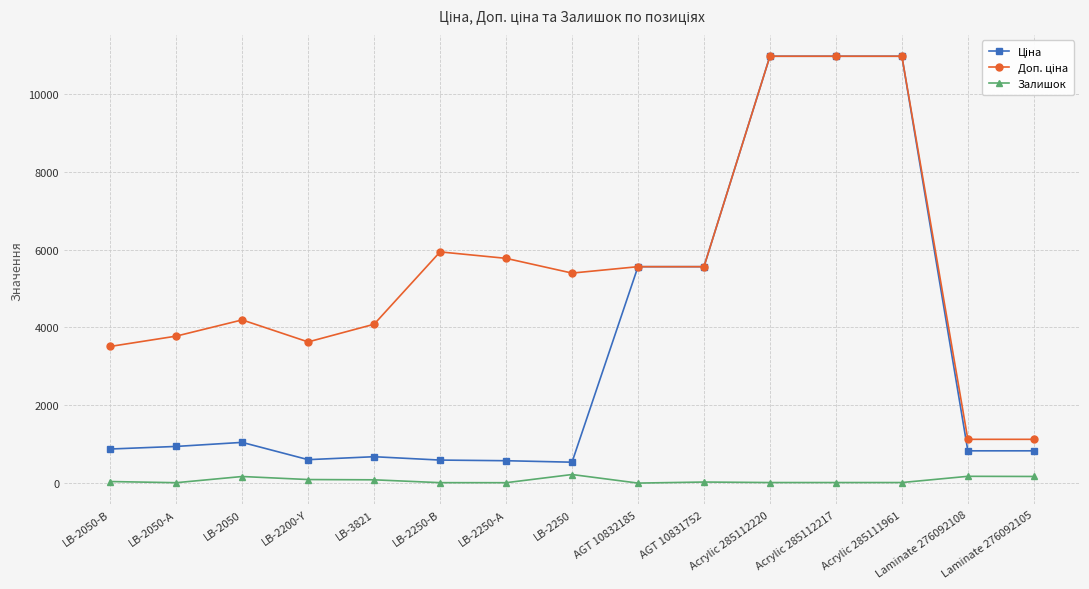

What is the difference between the maximum and second lowest values in the Залишок series?

210.0